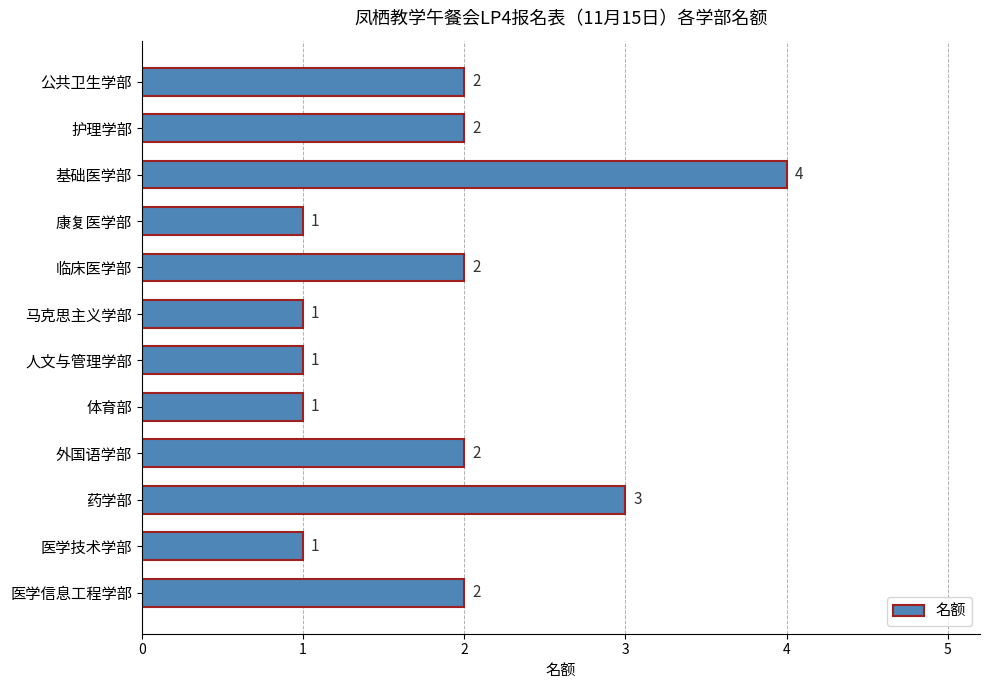

Reading top to bottom, list all the values displayed in this chart.

2	2	4	1	2	1	1	1	2	3	1	2